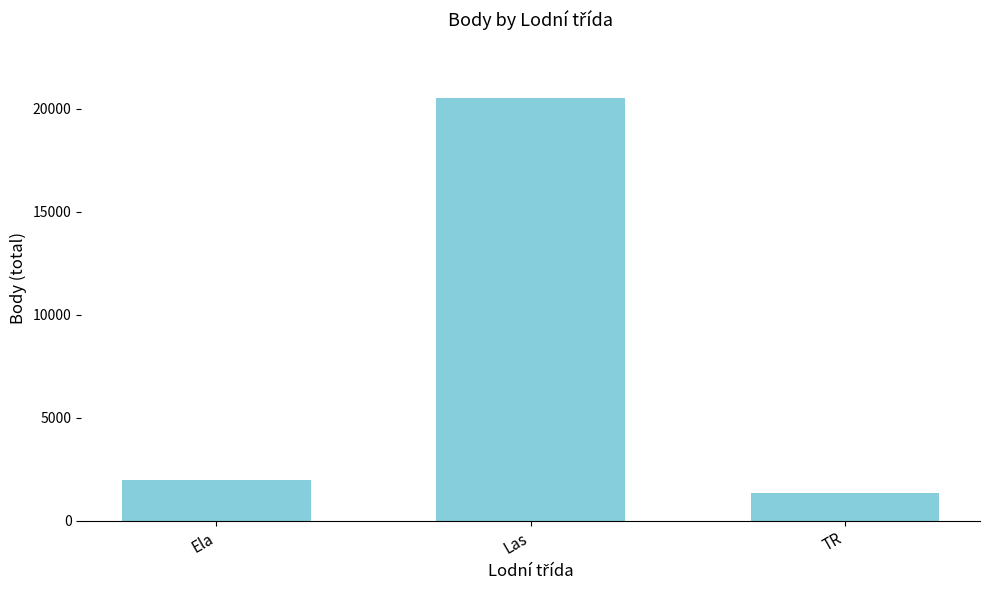

Does the chart contain any negative values?

No